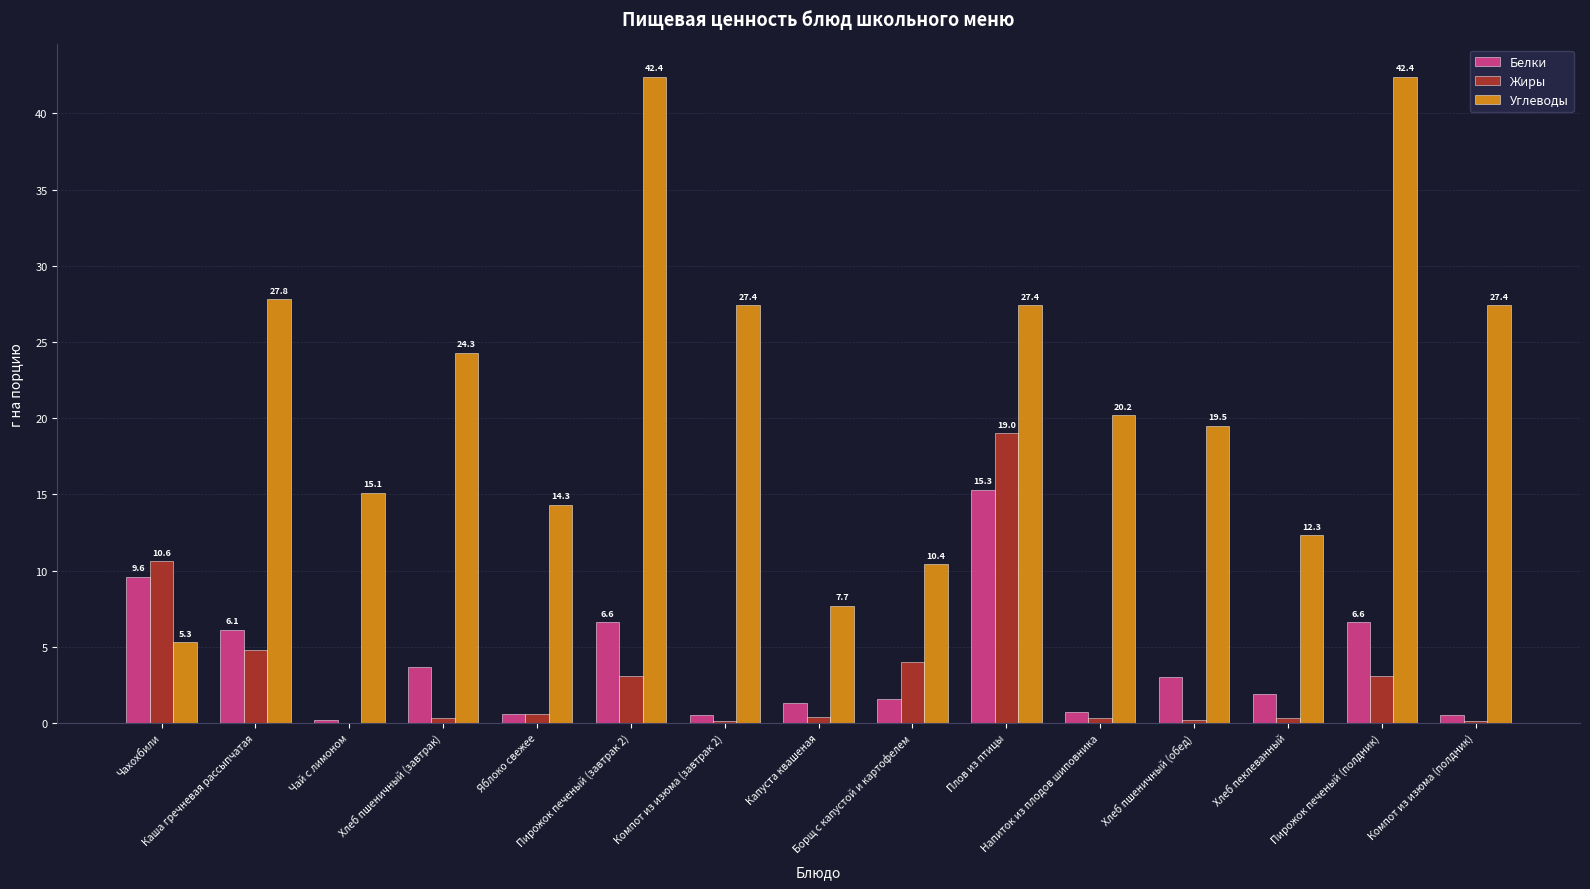

How many groups of bars are there?

15